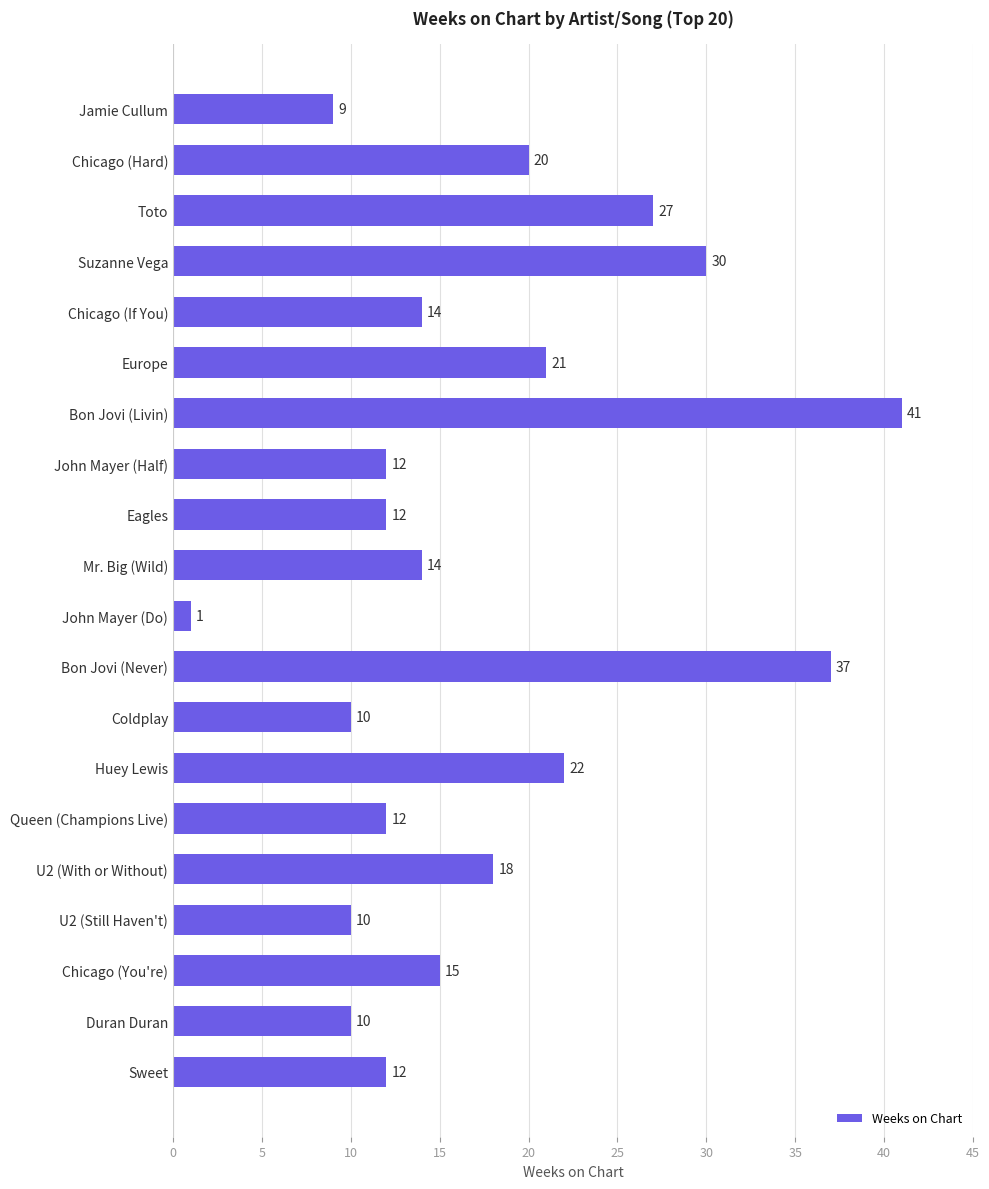

Which has a higher value, Huey Lewis or Jamie Cullum?

Huey Lewis